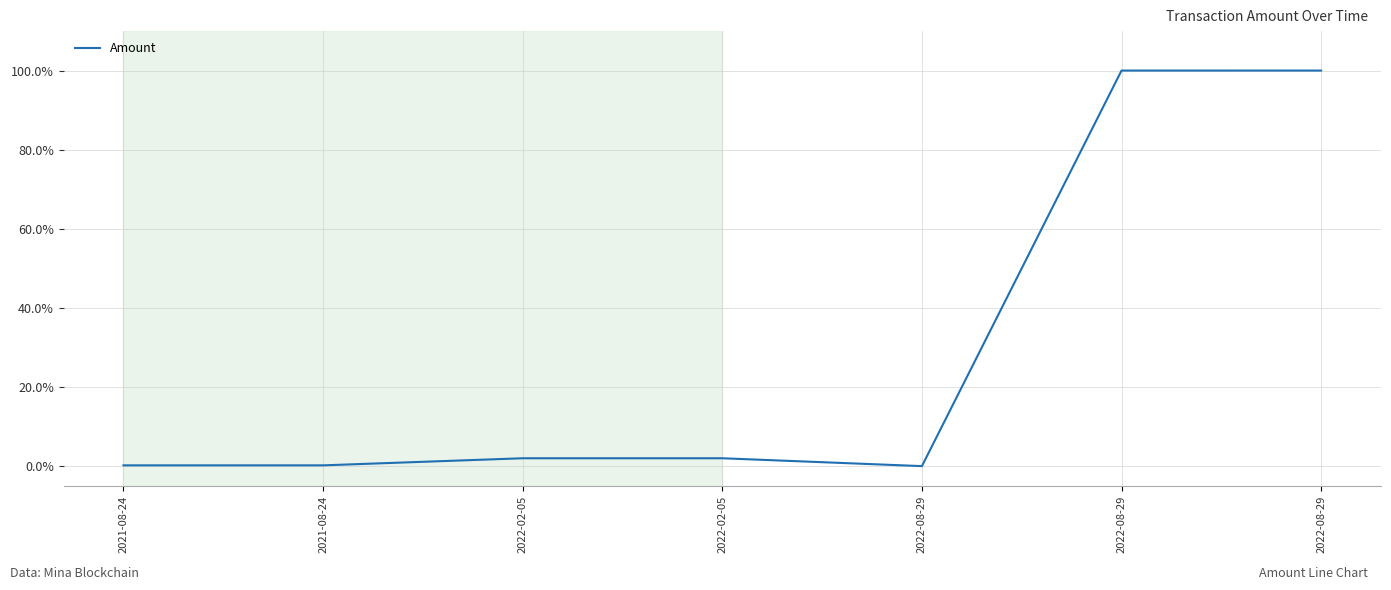

Count the number of categories in the chart.

7